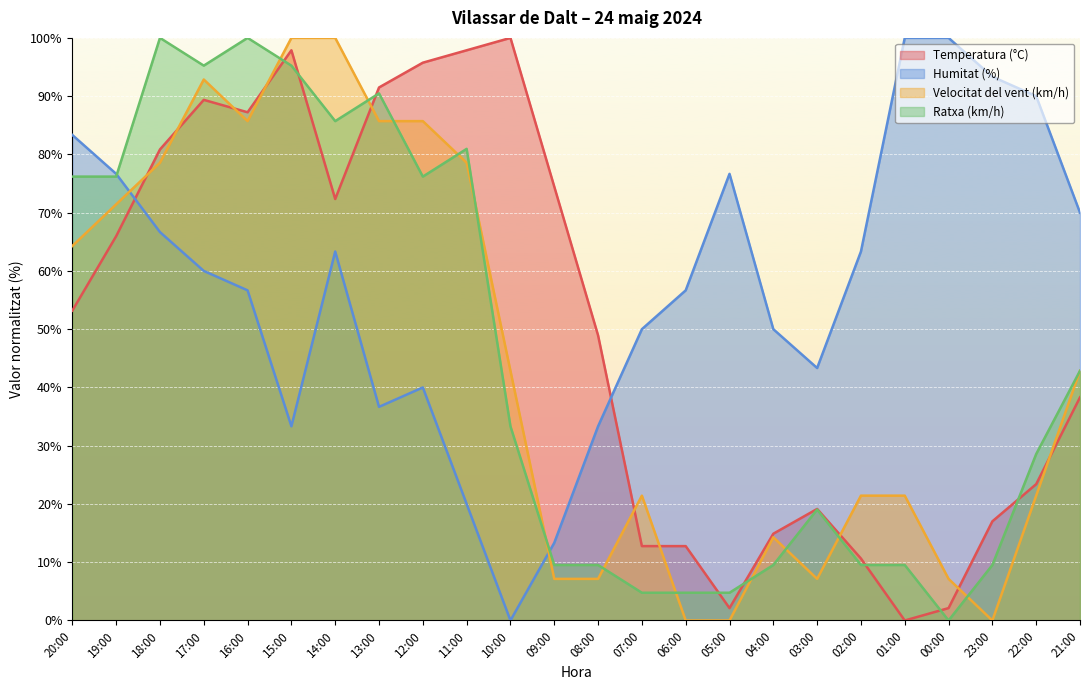

At which category is the sum across all series the highest?

17:00